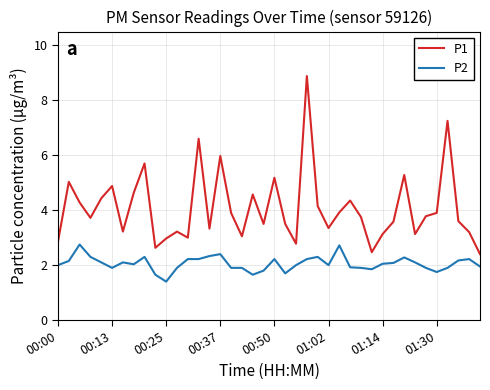

What are all the series names shown in the legend?

P1, P2